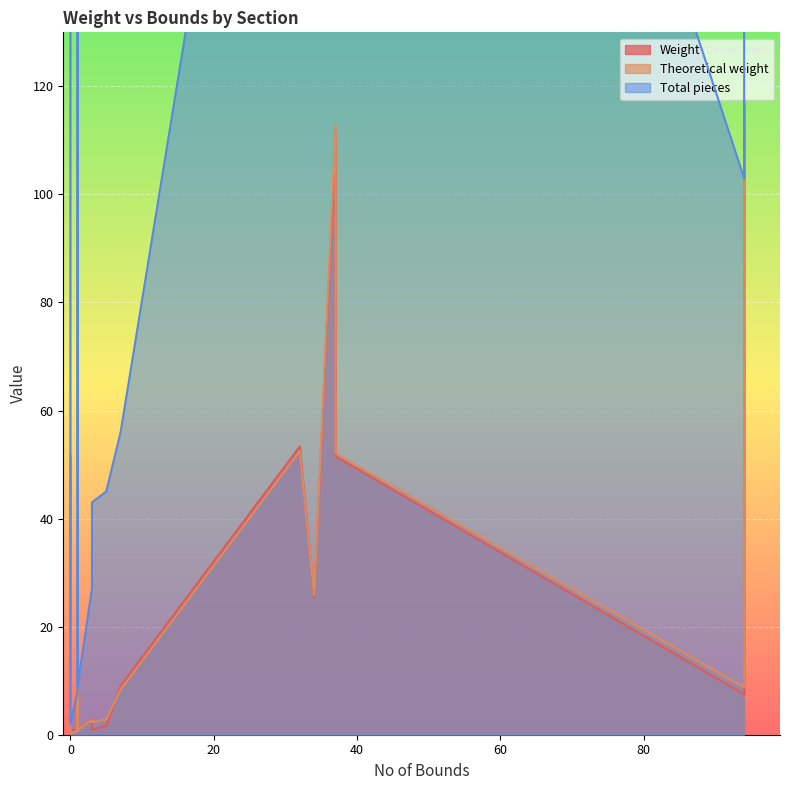

True or false: Weight and Theoretical weight cross at least once.

True